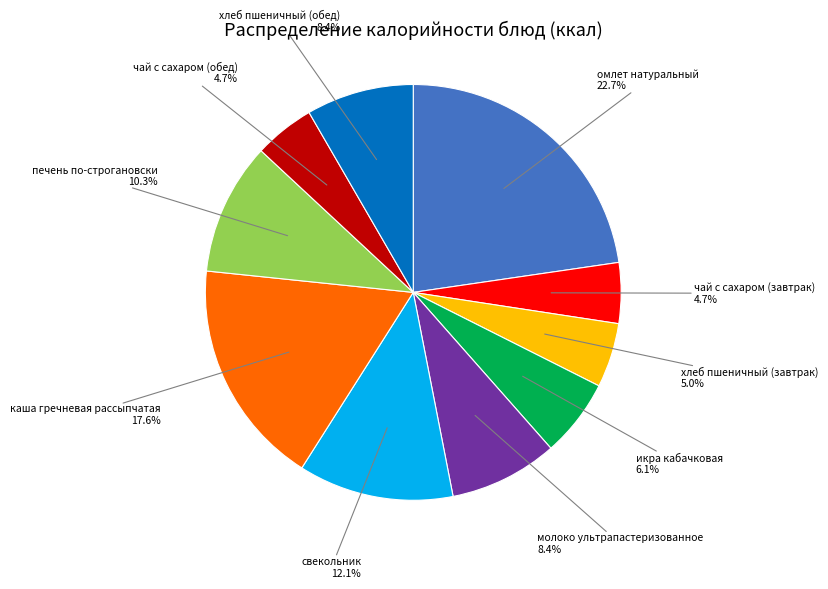

Between хлеб пшеничный (завтрак) and печень по-строгановски, which is larger?

печень по-строгановски